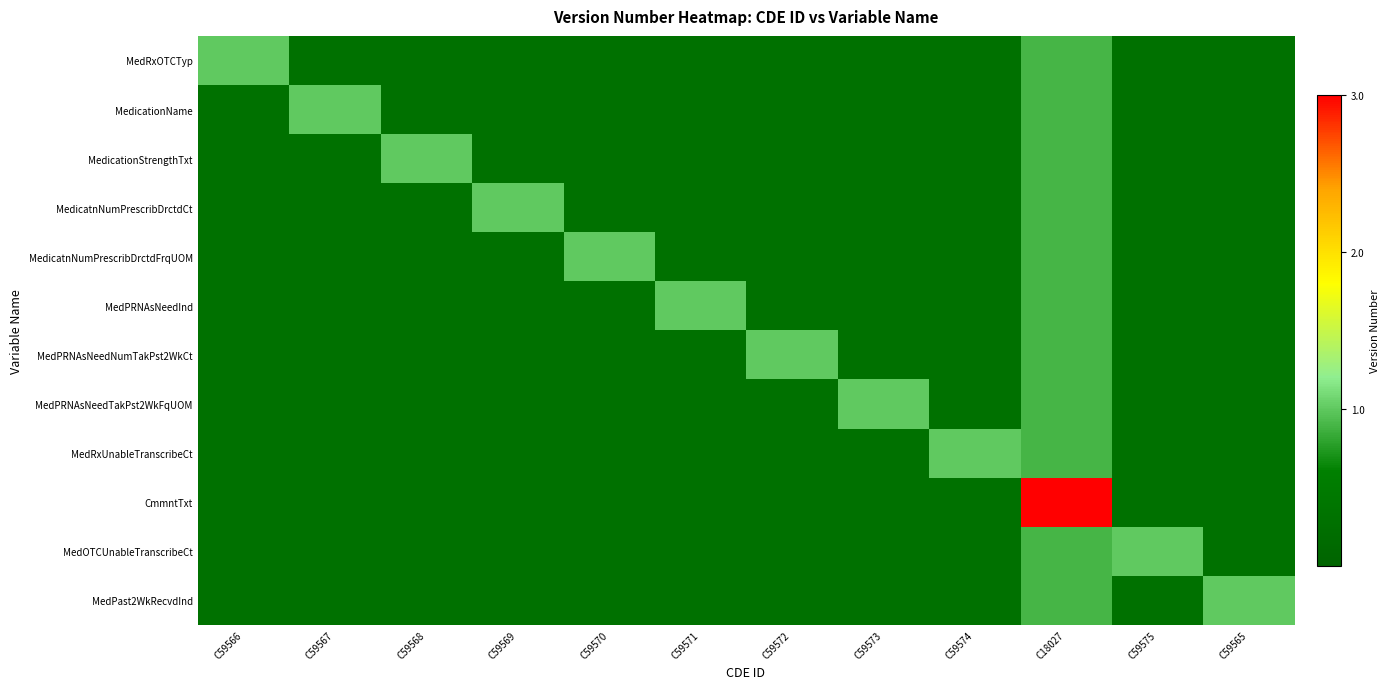

At how many categories does at least one series exceed 1?

1